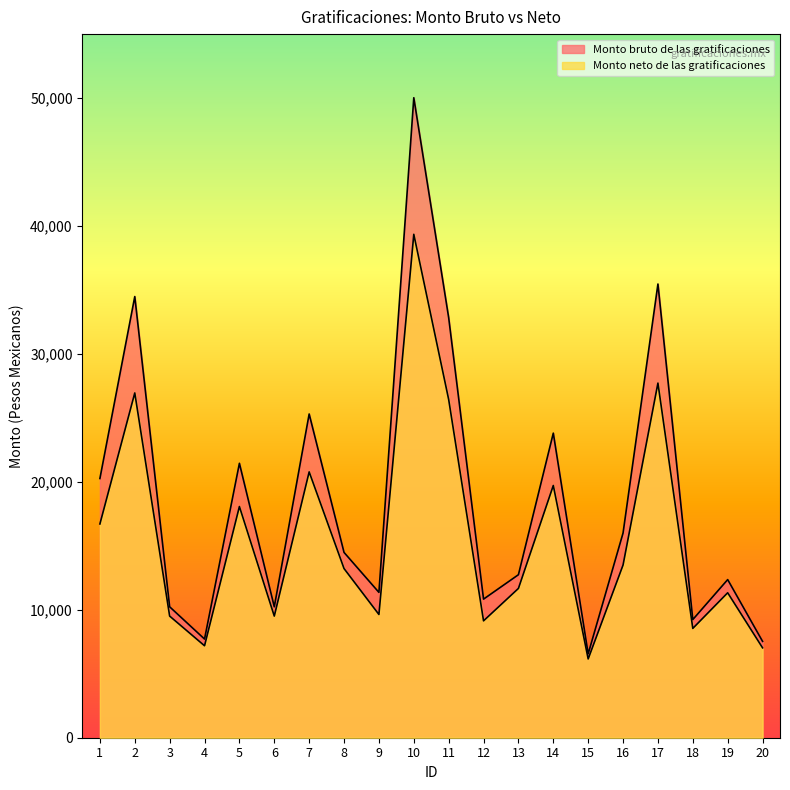

What is the smallest value displayed?

6159.0